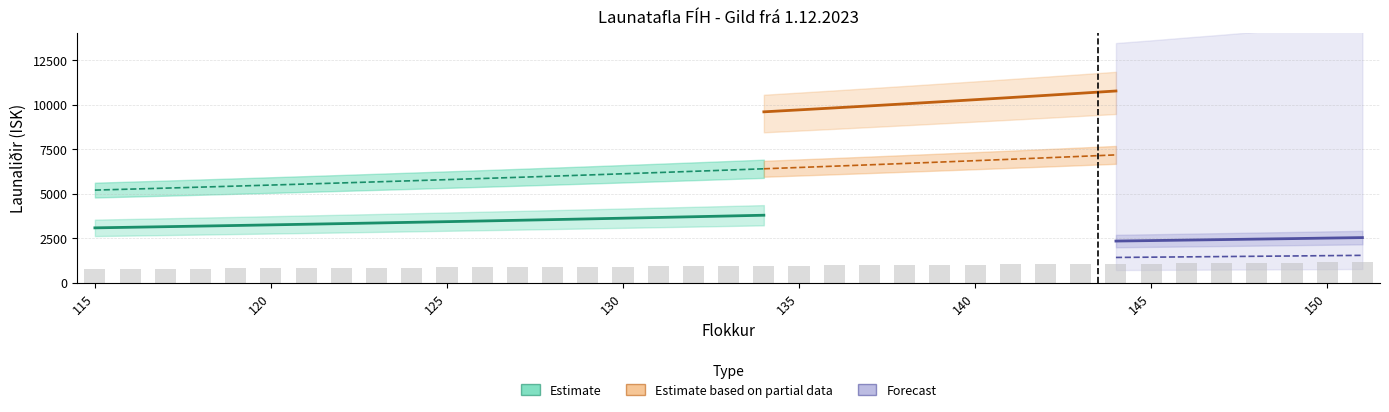

List the labels in order of Almenn yfirvinna value, smallest first.

115, 116, 117, 118, 119, 120, 121, 122, 123, 124, 125, 126, 127, 128, 129, 130, 131, 132, 133, 134, 135, 136, 137, 138, 139, 140, 141, 142, 143, 144, 145, 146, 147, 148, 149, 150, 151